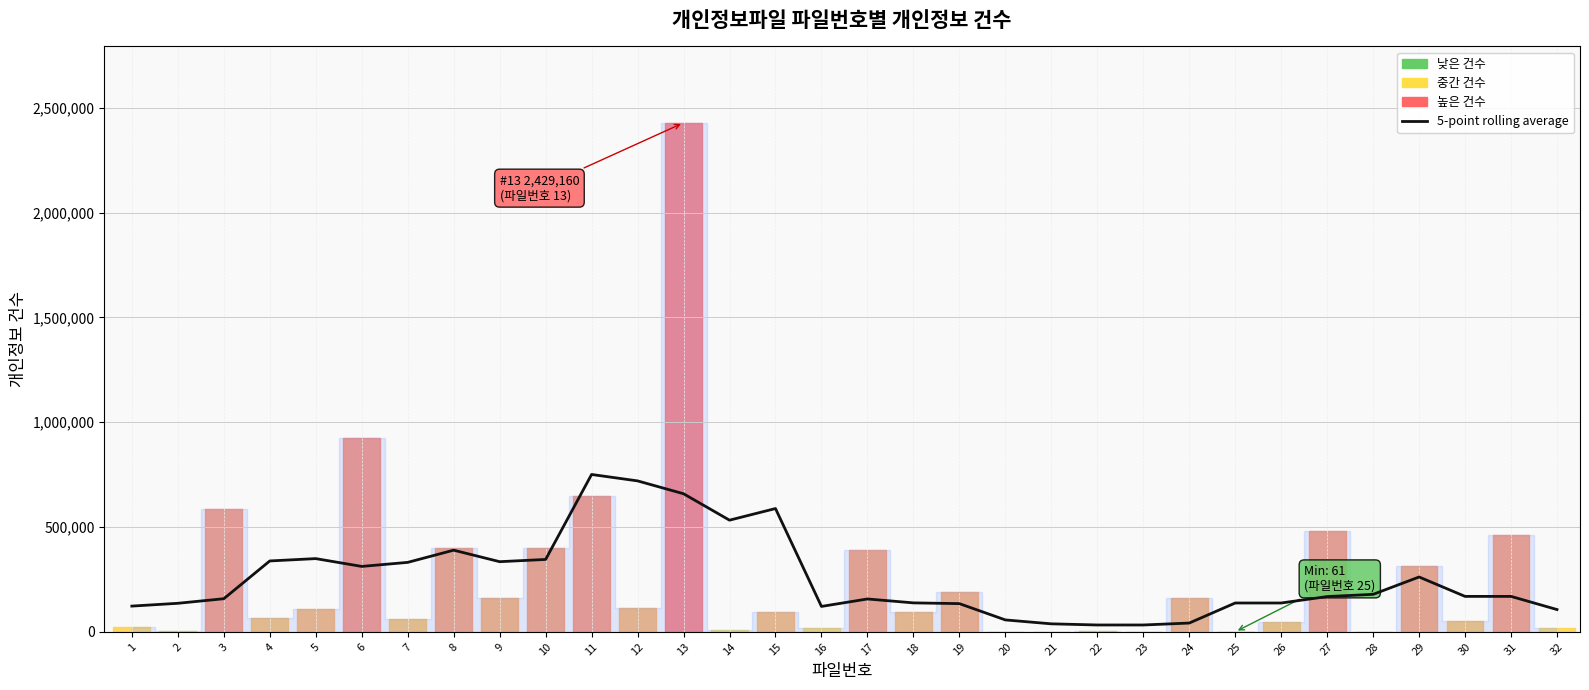

What is the approximate value at 6?

312073.2